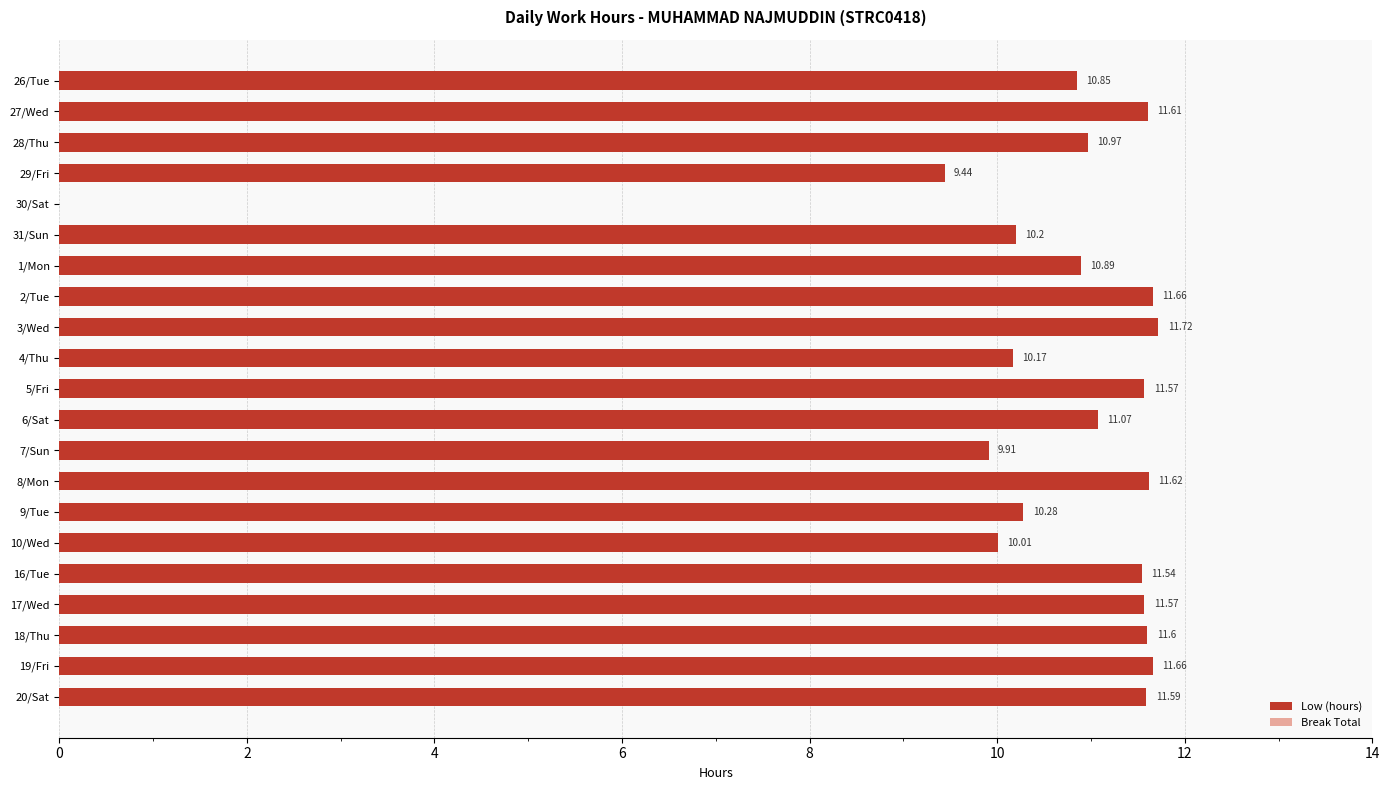

What is the ratio of the value at 7/Sun to the value at 27/Wed?

0.9